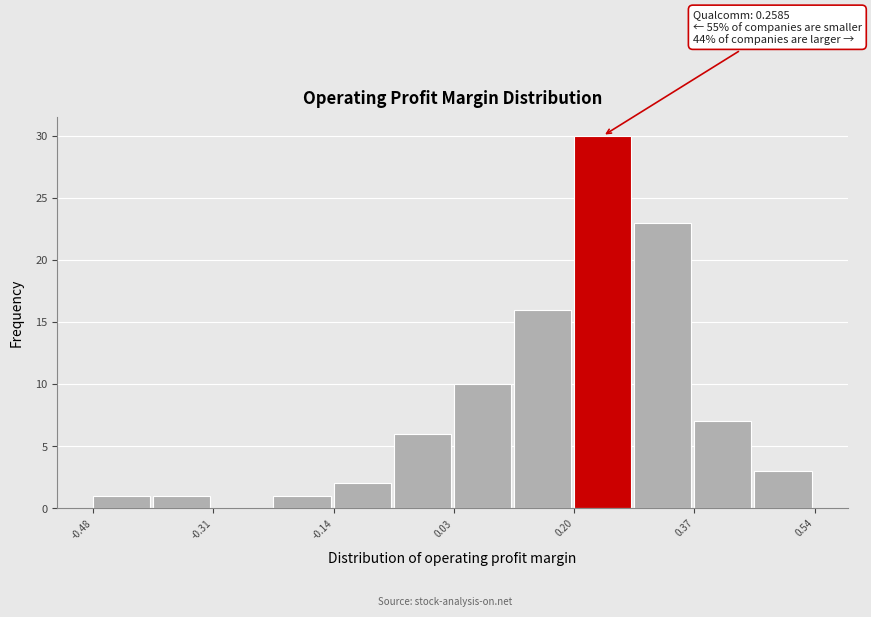

Over which range of the x-axis is the bar tallest?

0.20 to 0.28